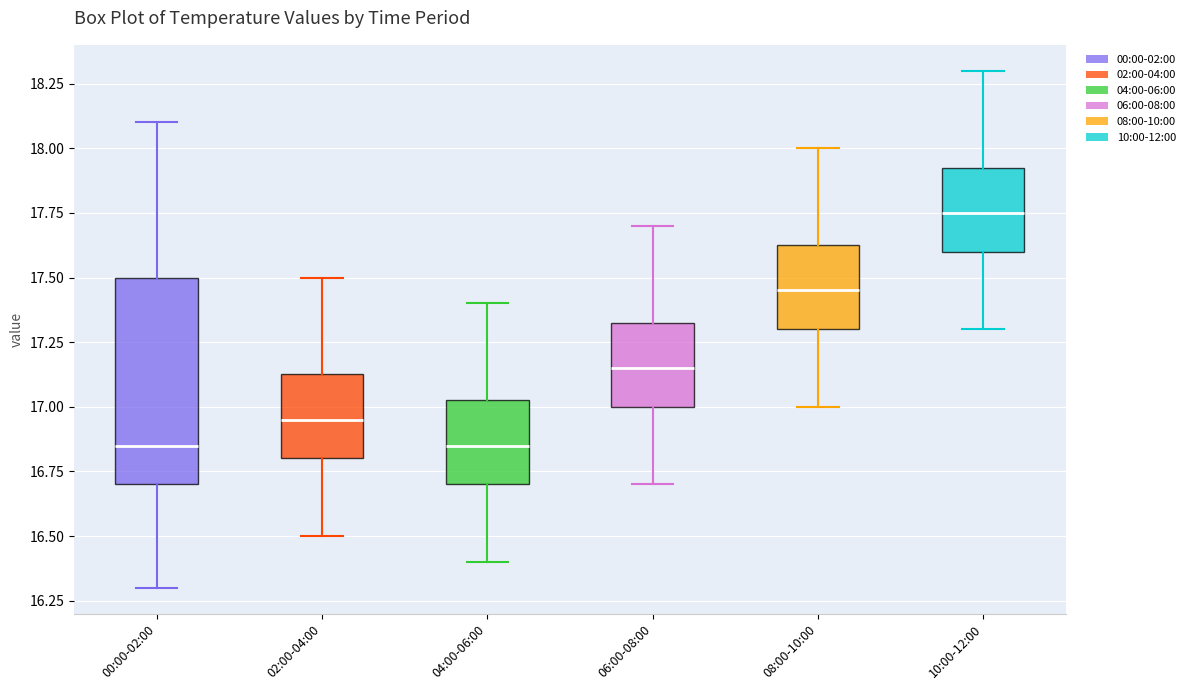

Where does the median line of the box for 02:00-04:00 sit on the y-axis? The values are not printed on the chart, so give them approximately, as read against the axis.

16.95